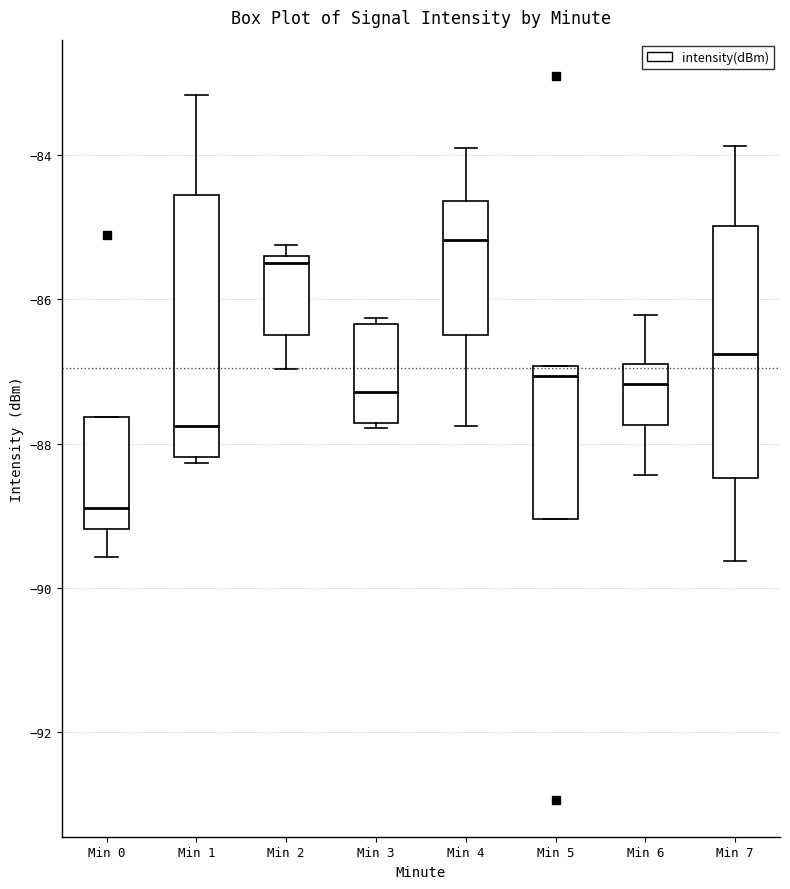

Where does the median line of the box for Min 7 sit on the y-axis? The values are not printed on the chart, so give them approximately, as read against the axis.

-86.8